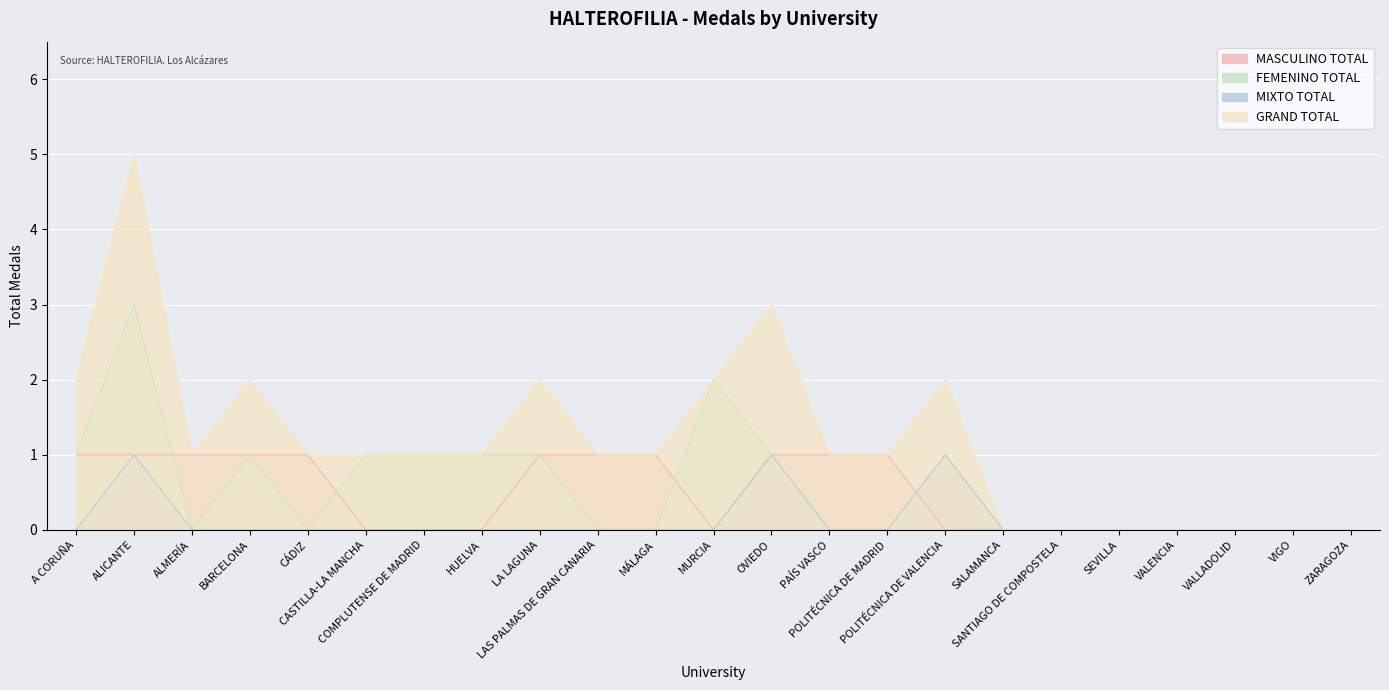

True or false: MASCULINO TOTAL and GRAND TOTAL cross at least once.

False